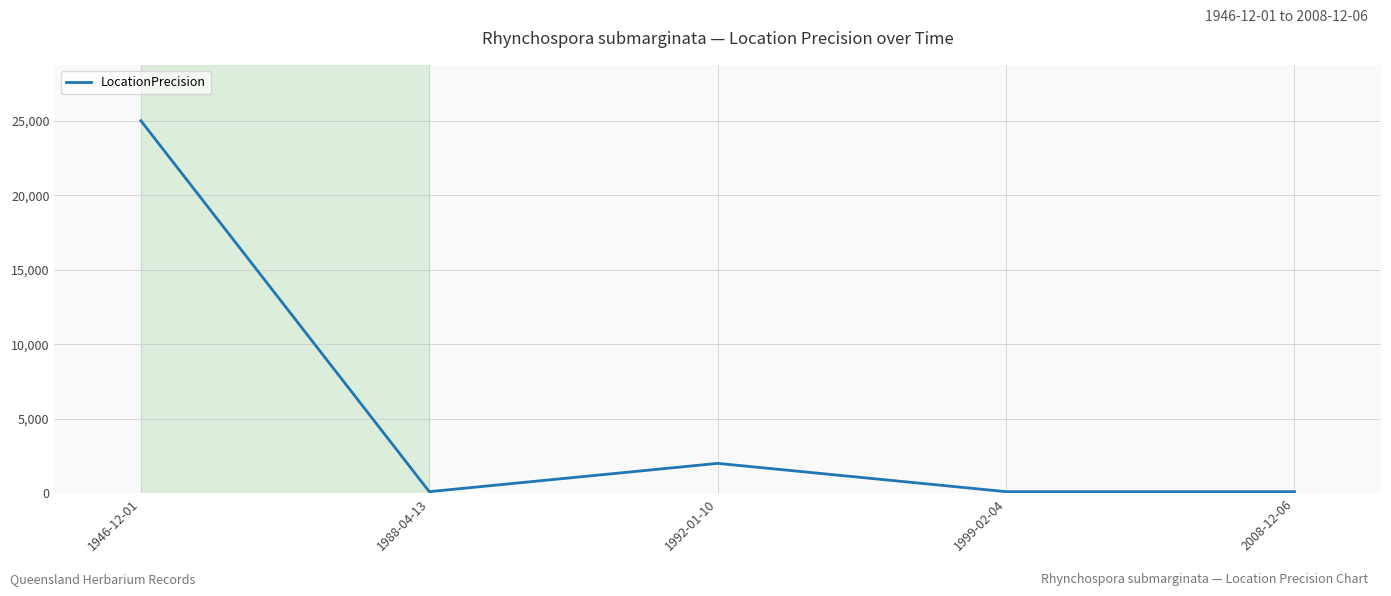

What is the difference between the maximum and minimum values?

24900